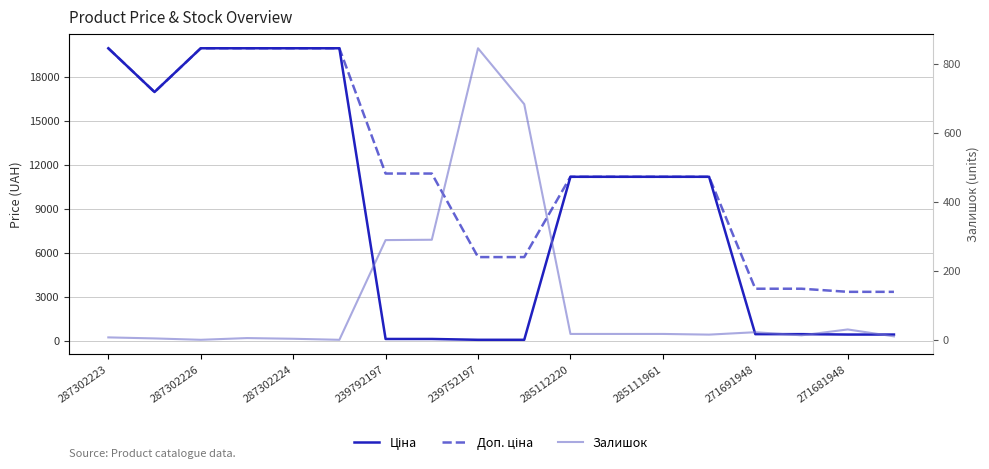

What are all the series names shown in the legend?

Ціна, Доп. ціна, Залишок